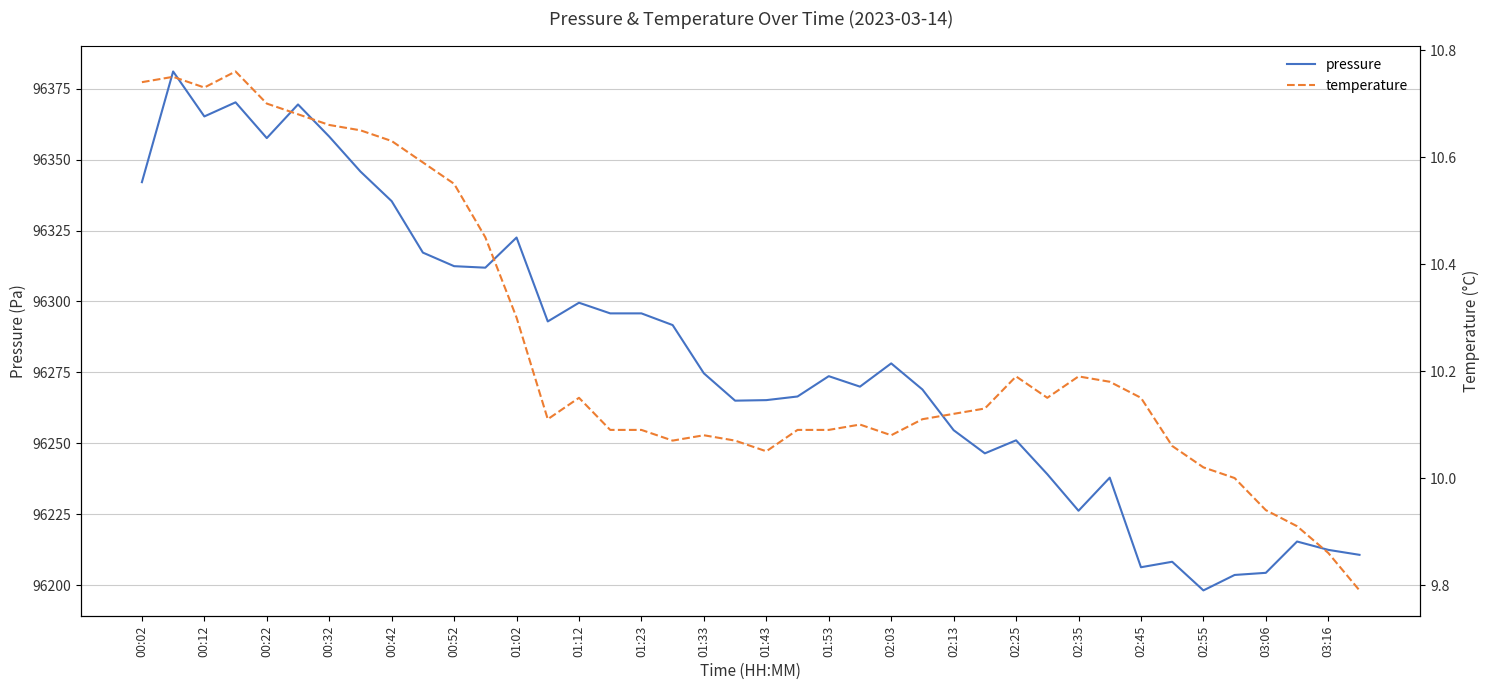

What is the difference between the maximum and minimum values in the pressure series?

182.8